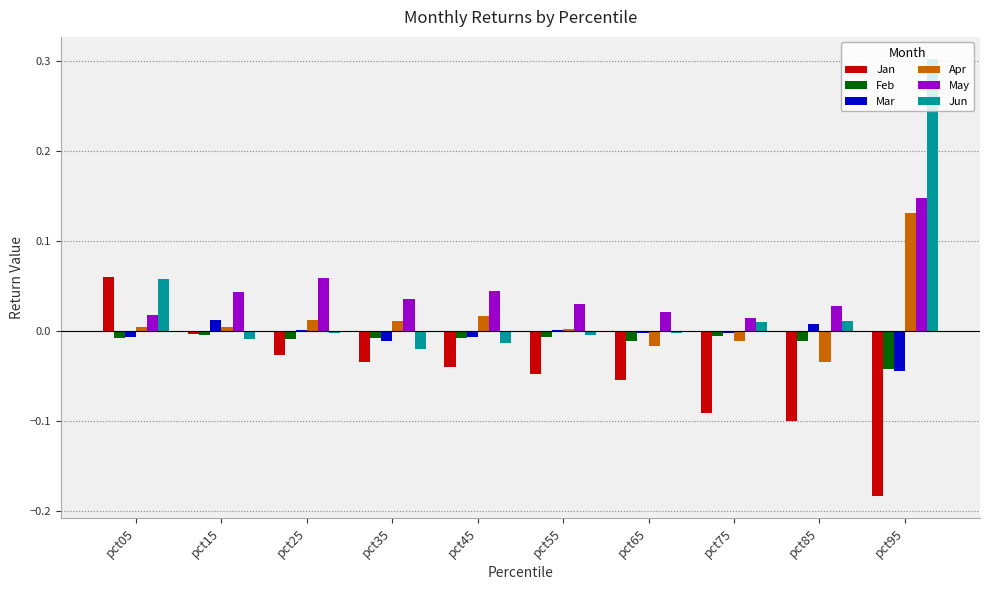

How many categories are shown in the chart?

10